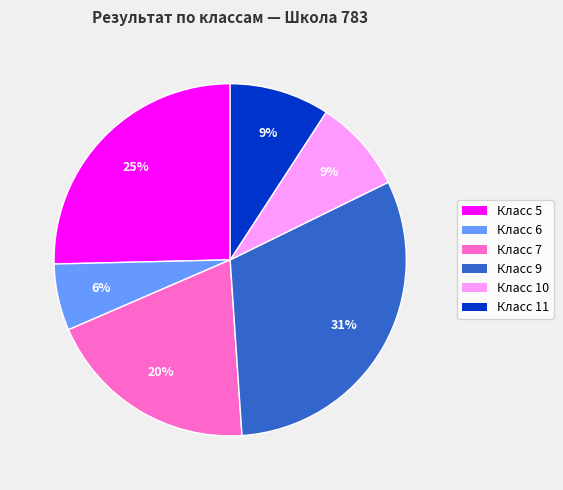

How many segments does this pie chart have?

6